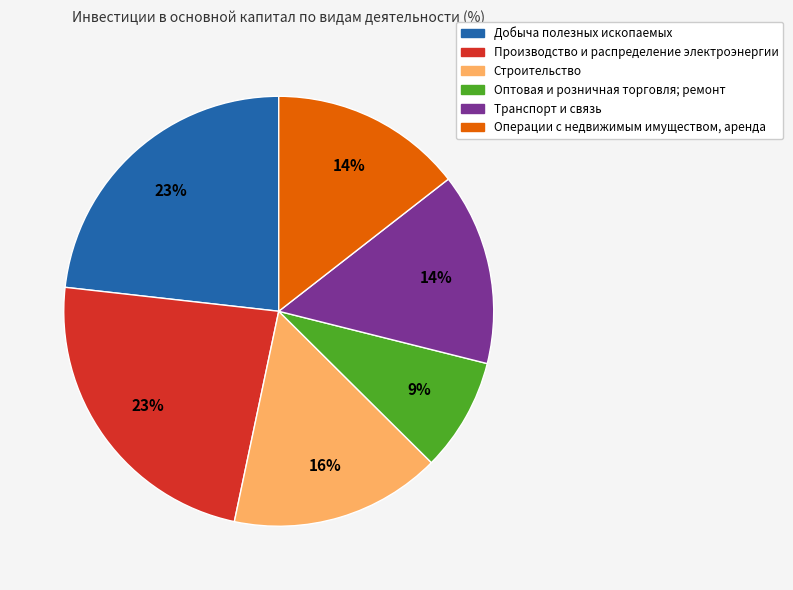

How many segments does this pie chart have?

6